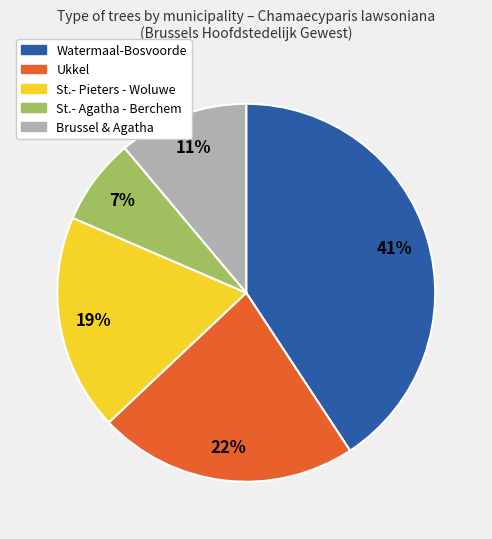

To the nearest percent, what is the average slice percentage?

20%